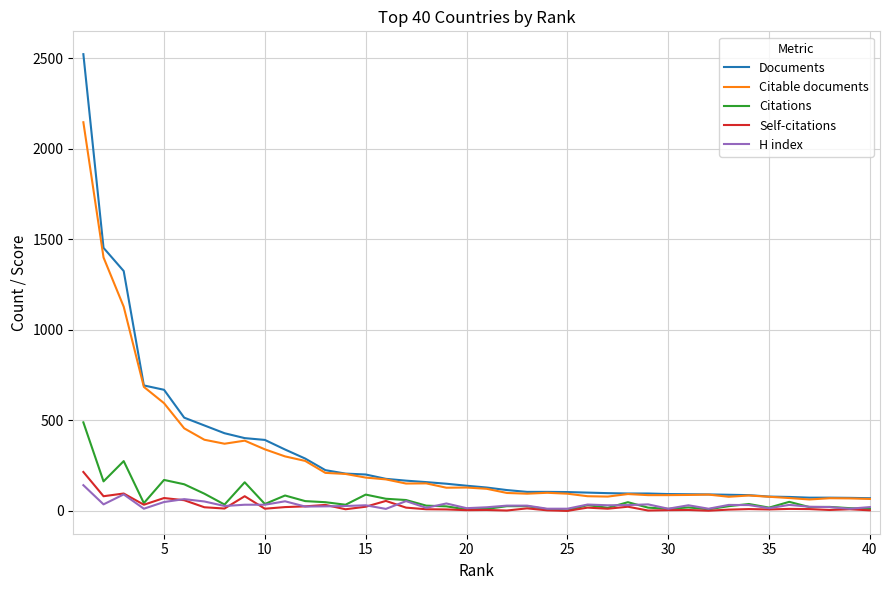

What is the maximum value shown in the chart?

2523